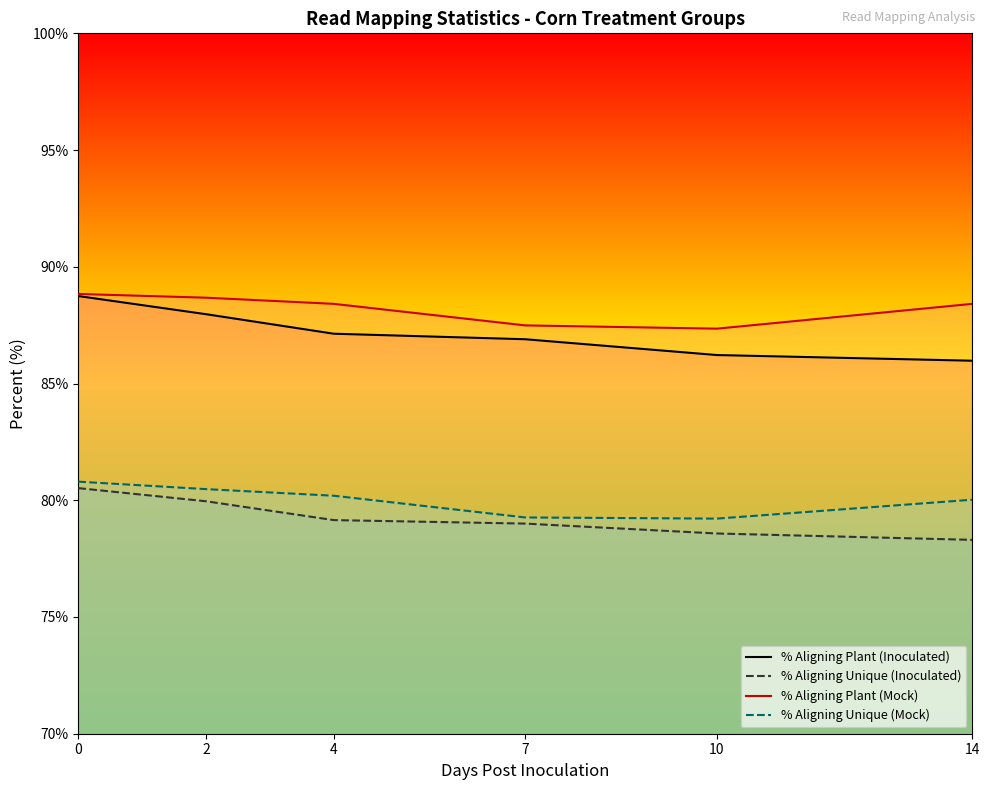

How many data points does each series have?

6